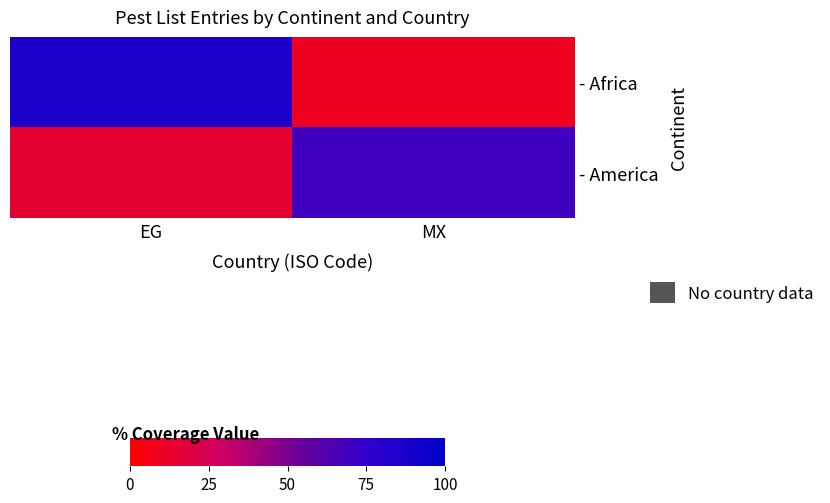

What is the difference between the highest and lowest values at EG?

70